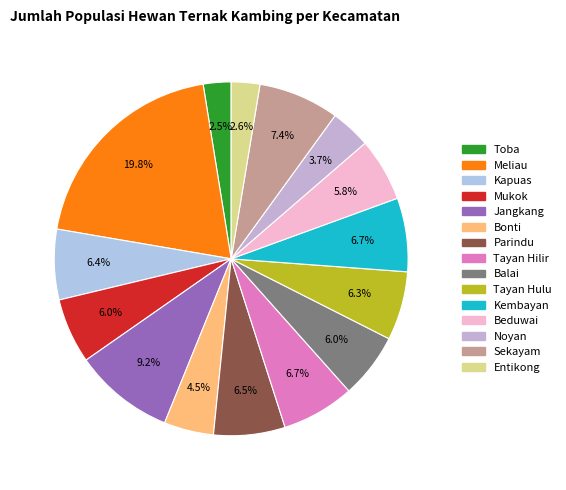

Does Toba represent more than half of the total?

No